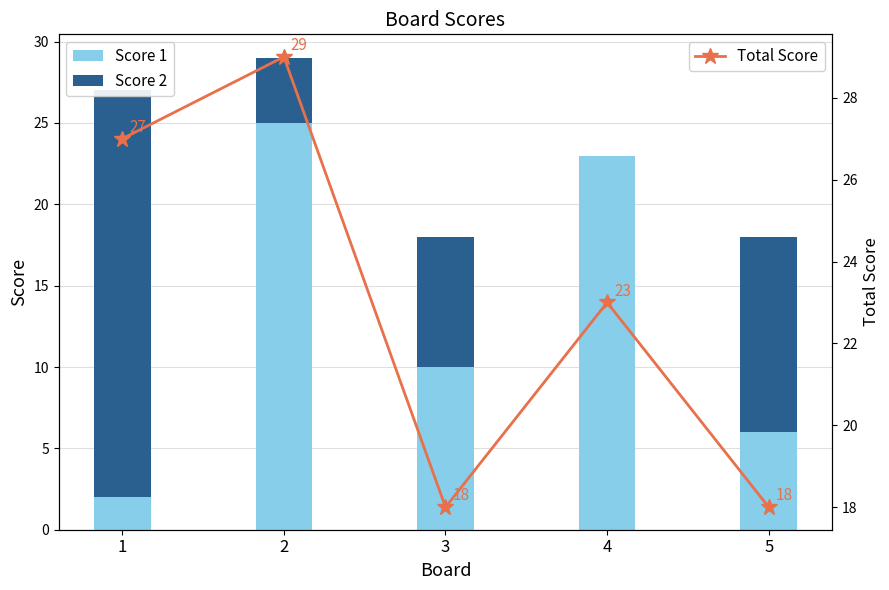

How many positive values does the Score 2 series have?

4